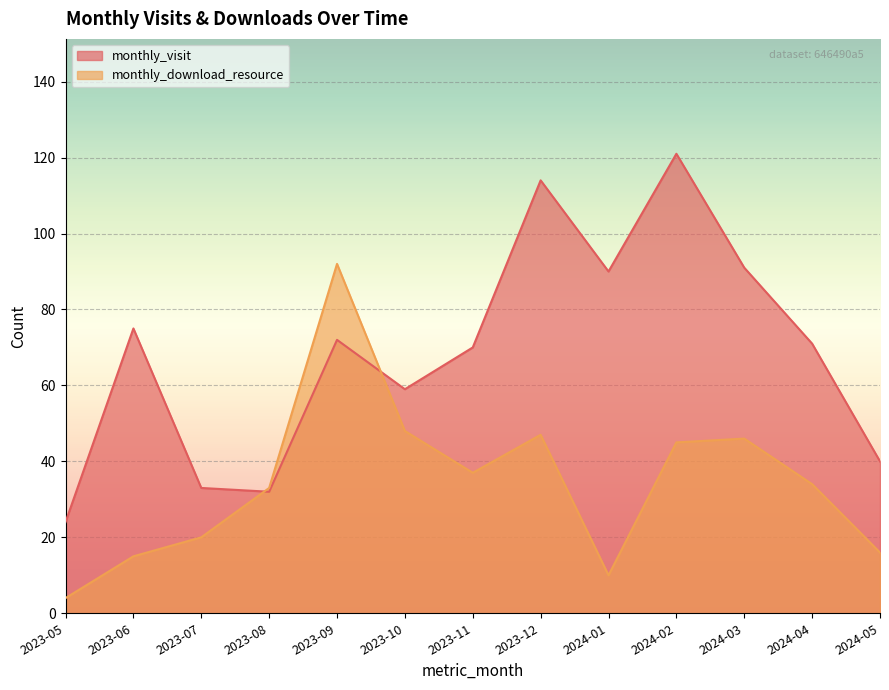

Where does the monthly_download_resource series first go above 34?

2023-09